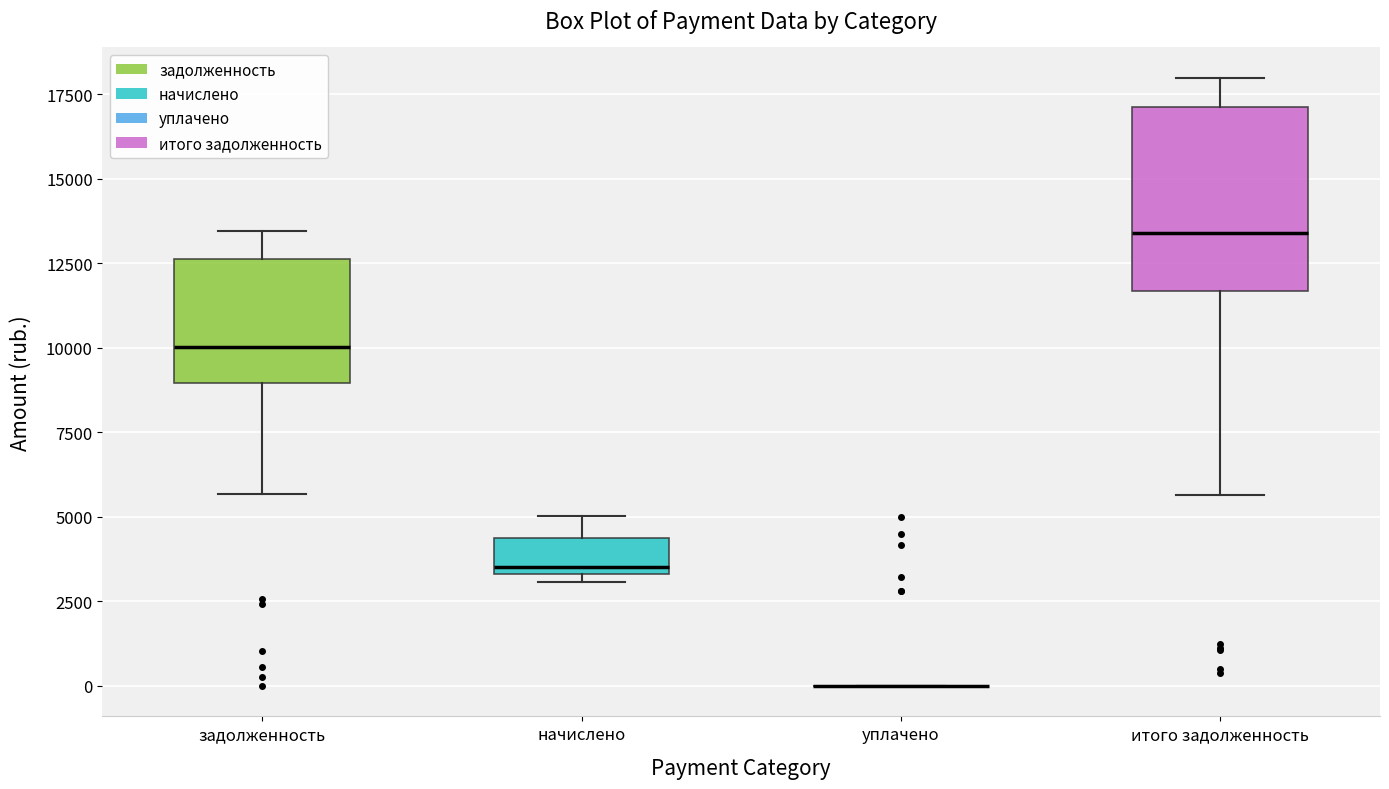

Where does the median line of the box for задолженность sit on the y-axis? The values are not printed on the chart, so give them approximately, as read against the axis.

10000